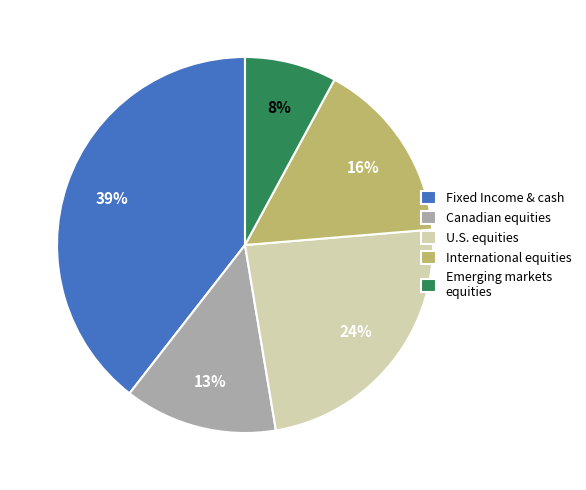

The Canadian equities slice represents 13% of the pie. True or false?

True